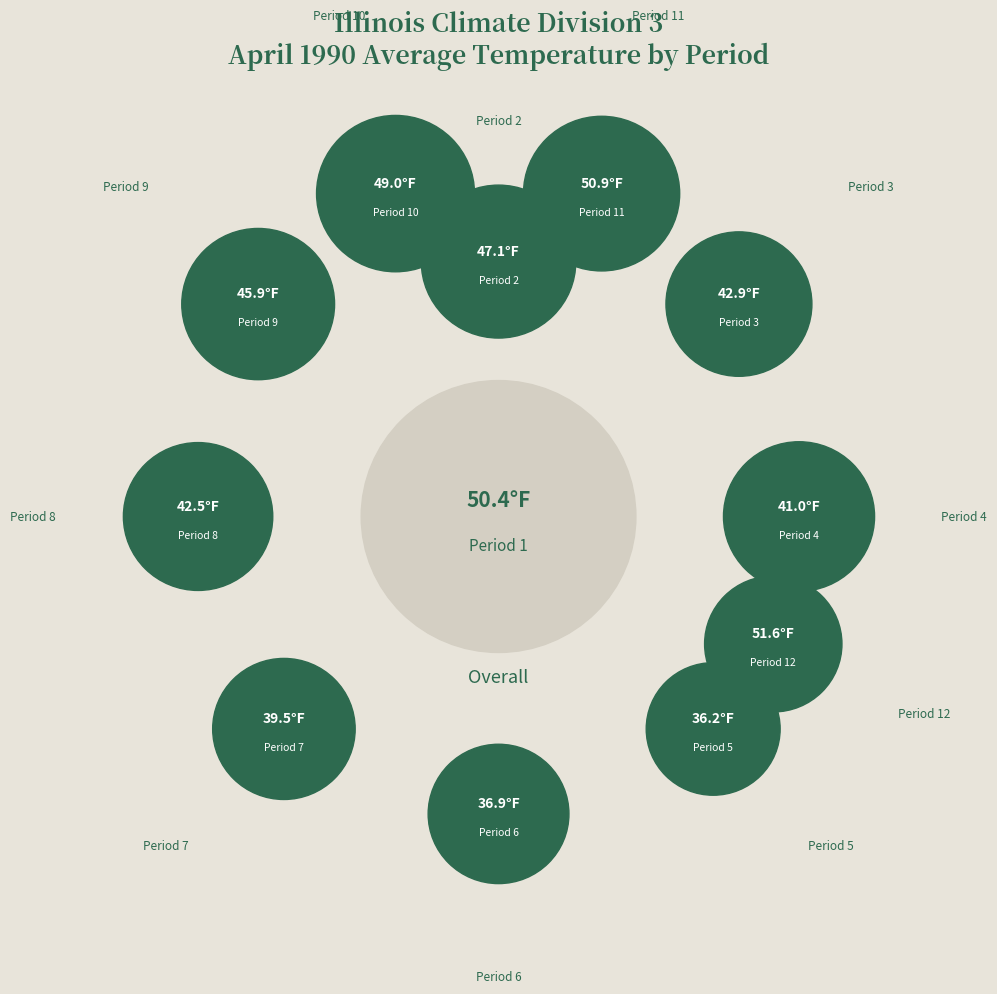

What percentage is the Period 2 slice, to the nearest percent?

9%